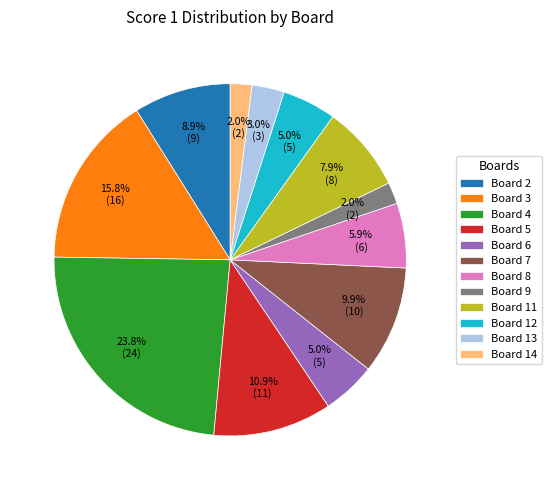

Which category has the biggest portion of the pie?

Board 4